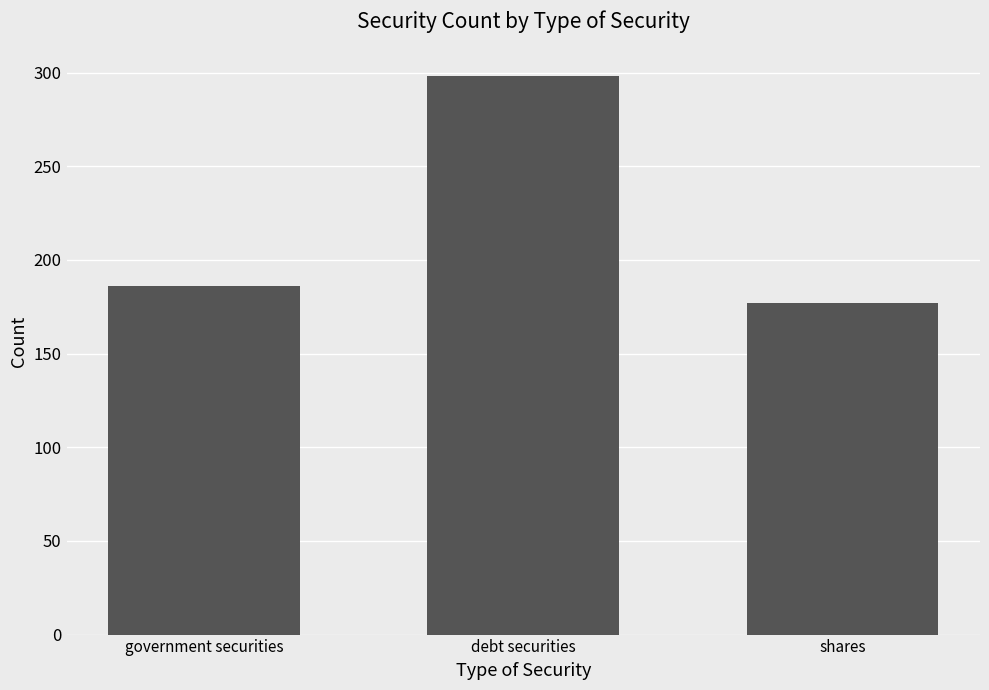

What position from the right is shares?

1